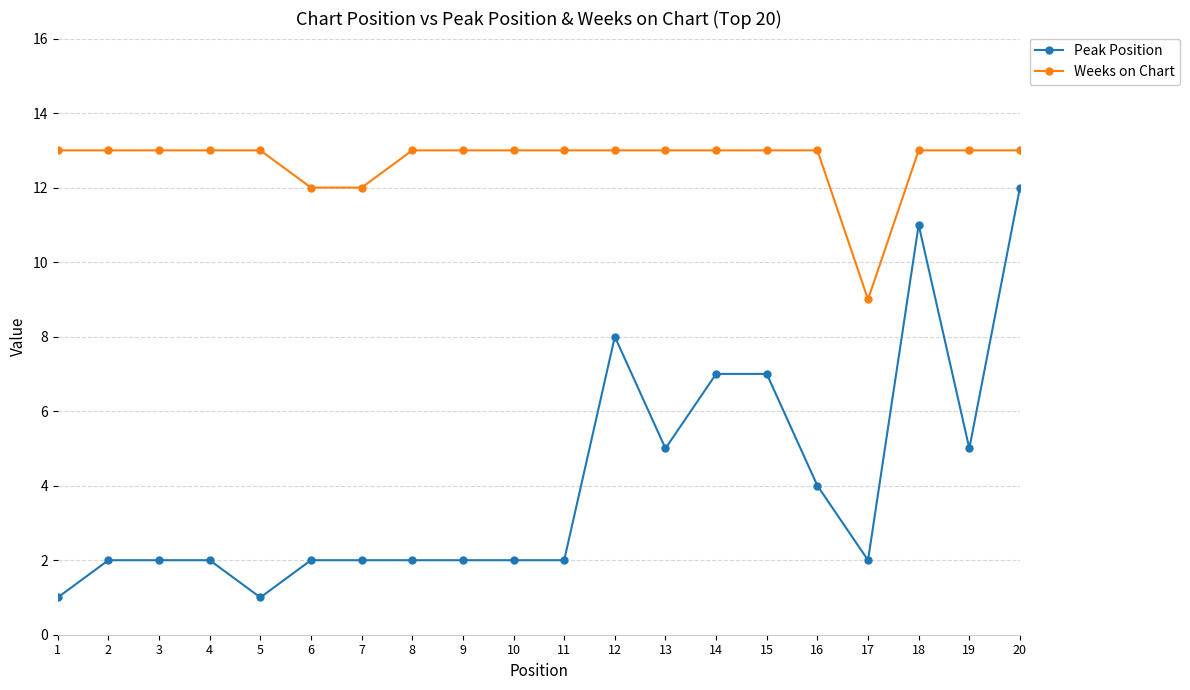

Does the chart have visible grid lines?

Yes